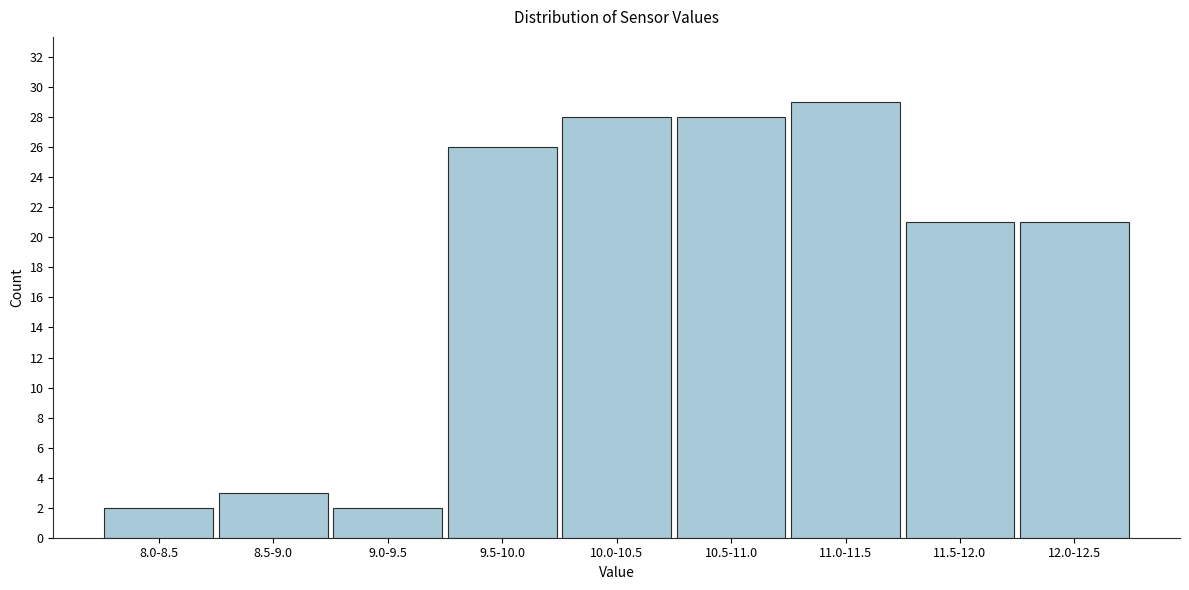

Reading right to left, what are all the values shown in this chart?

12.0-12.5=21	11.5-12.0=21	11.0-11.5=29	10.5-11.0=28	10.0-10.5=28	9.5-10.0=26	9.0-9.5=2	8.5-9.0=3	8.0-8.5=2